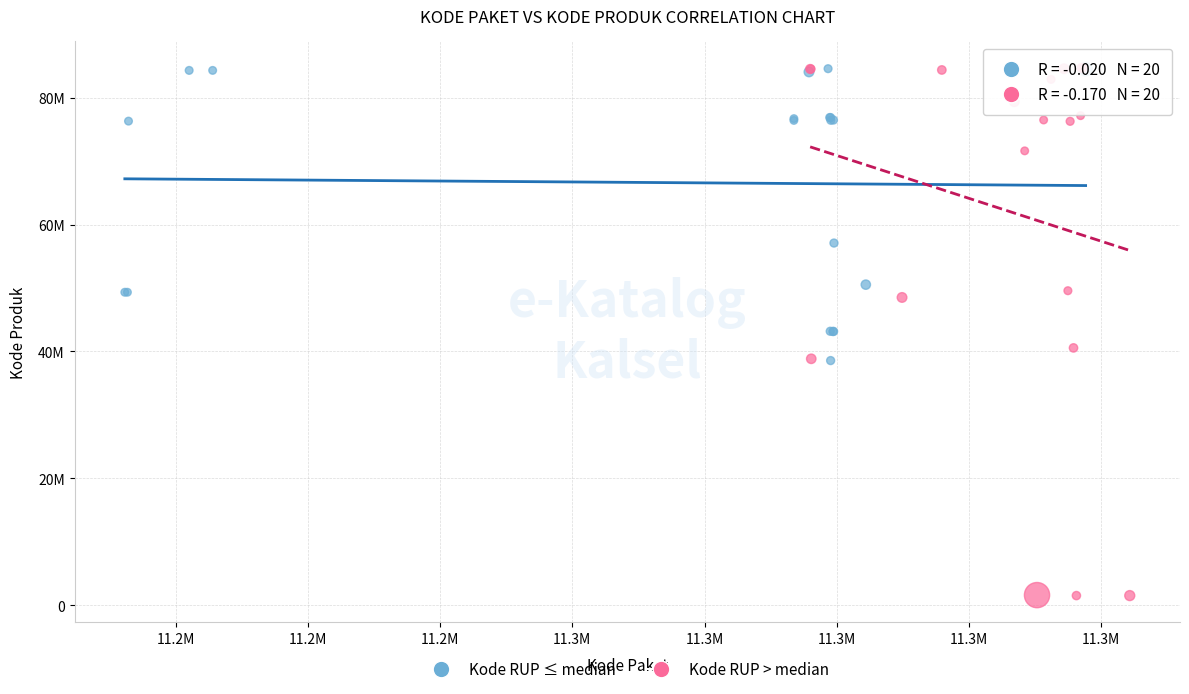

Which series has the largest Y range (max minus min)?

Kode RUP > median